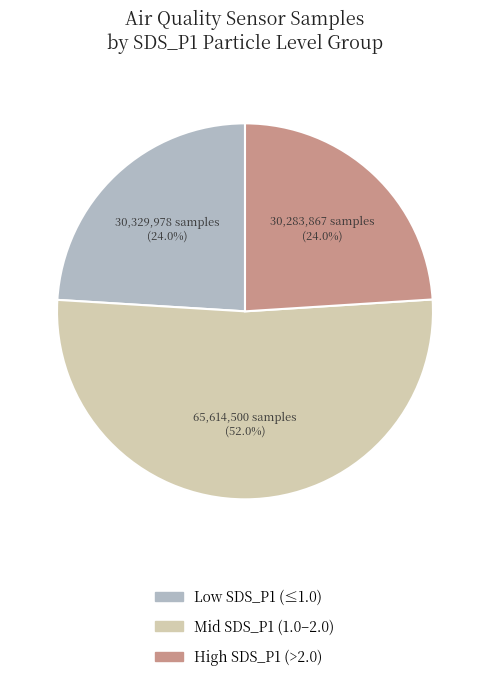

What is the ratio of the value at Low SDS_P1 (≤1.0) to the value at High SDS_P1 (>2.0)?

1.0